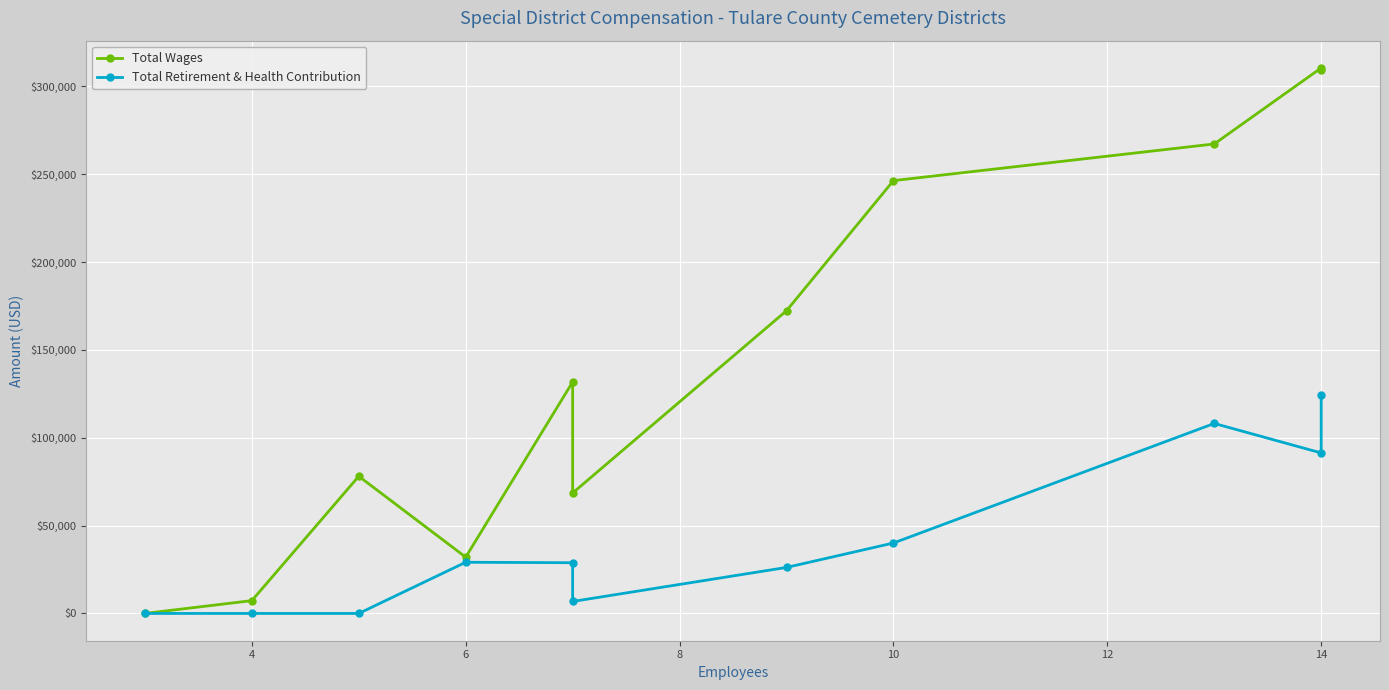

True or false: Total Wages and Total Retirement & Health Contribution cross at least once.

False